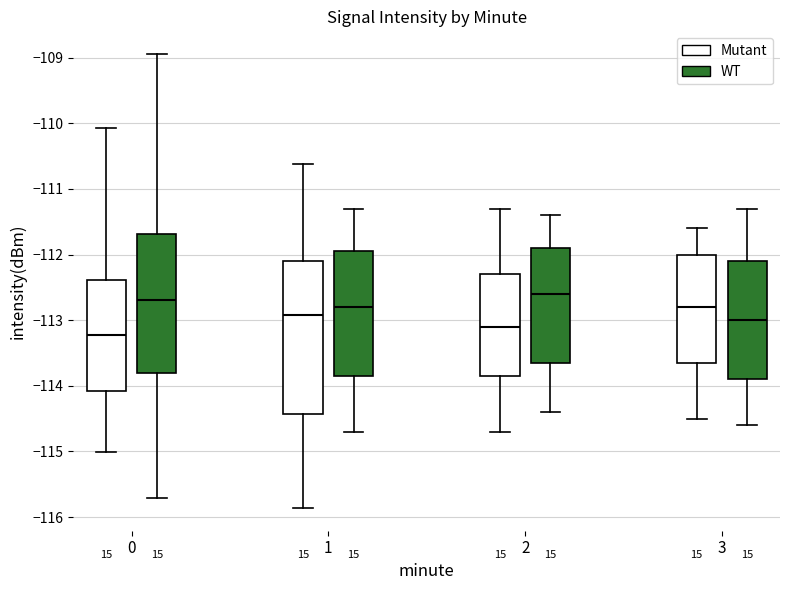

Where does the lower whisker of the box for 2 (WT) end on the y-axis? The values are not printed on the chart, so give them approximately, as read against the axis.

-114.4